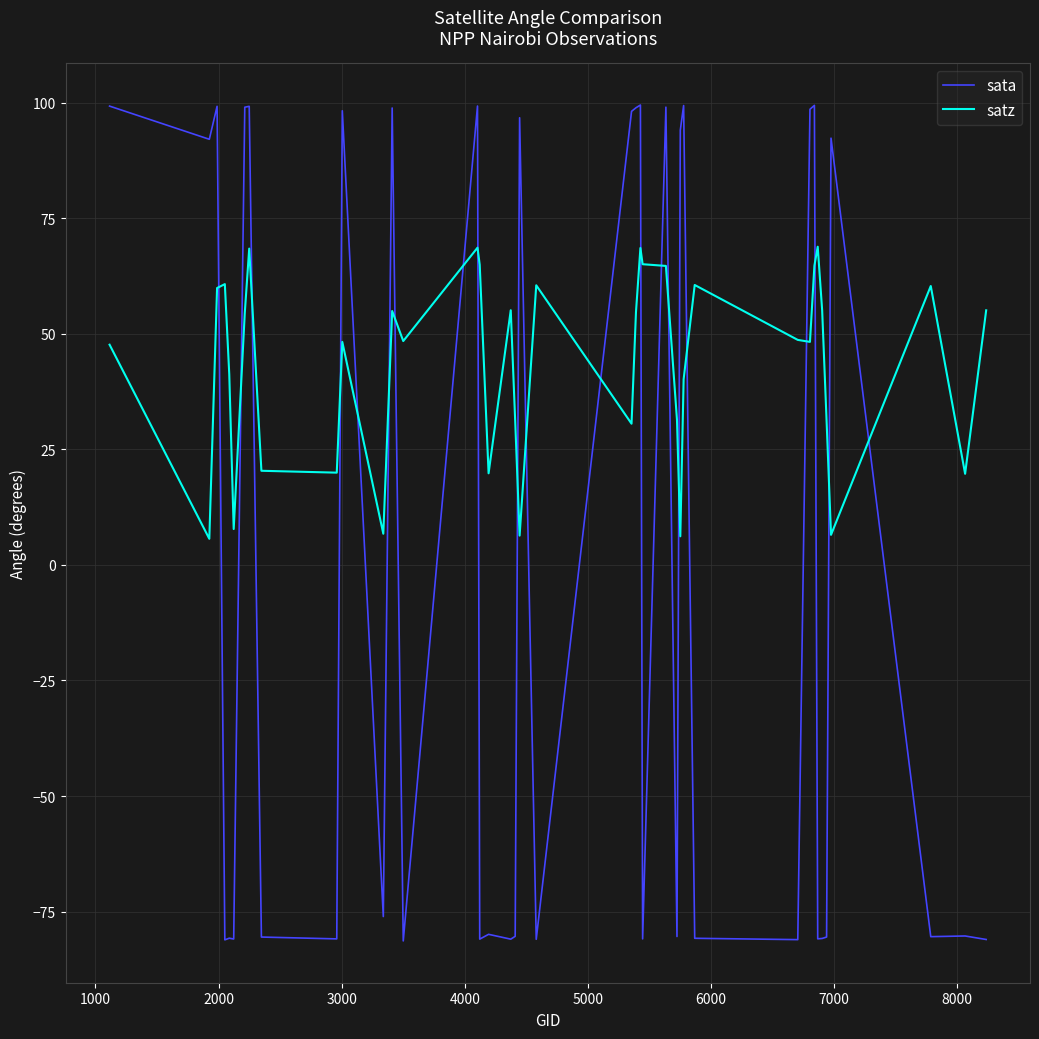

How many intersections are there between sata and satz?

21